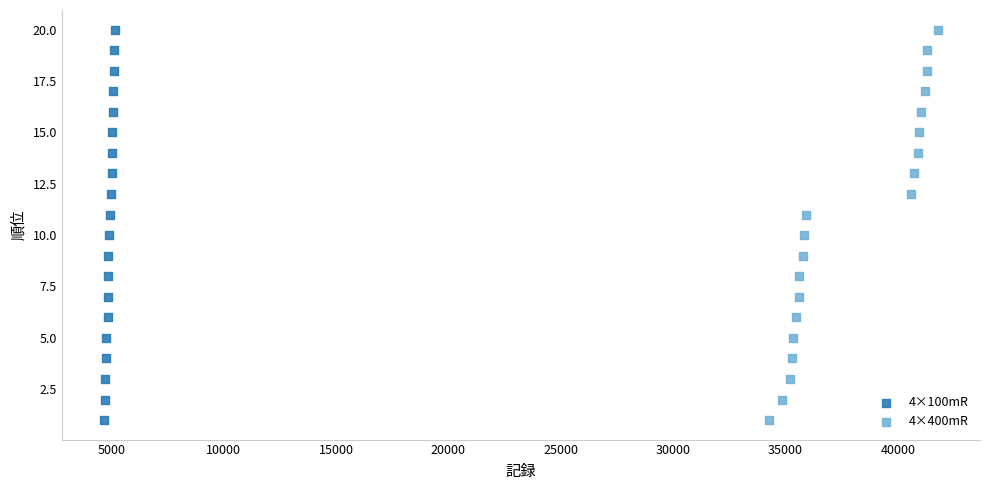

What are all the series names shown in the legend?

4×100mR, 4×400mR